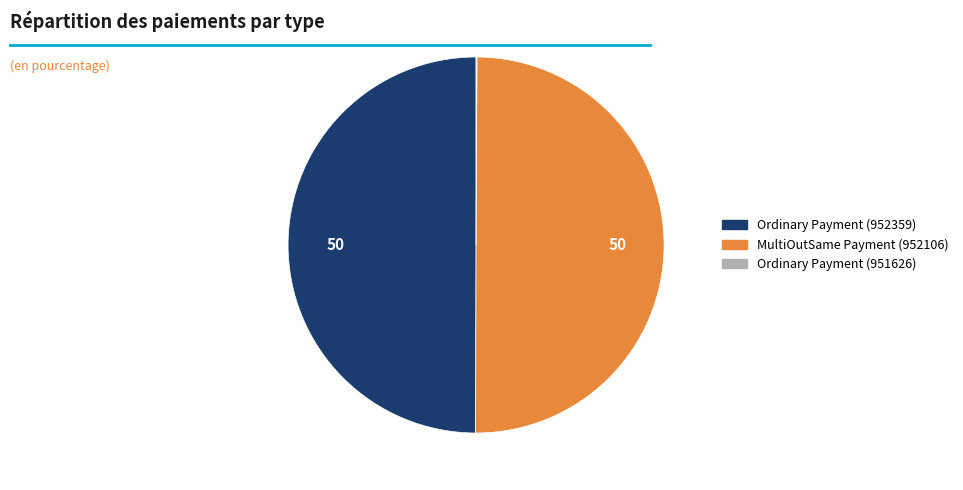

Is it true that MultiOutSame Payment (952106) is 58% of the pie?

False